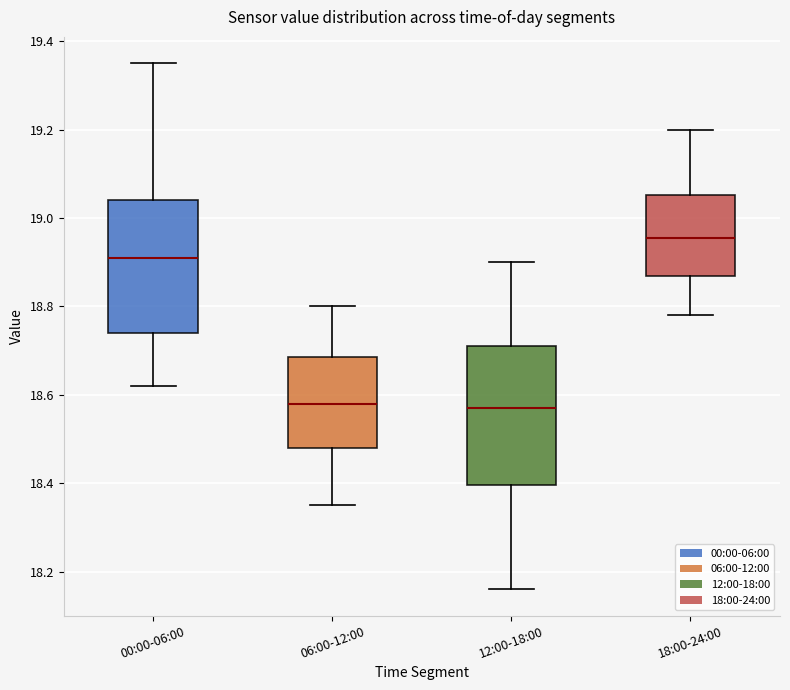

Reading left to right, transcribe this box plot: for each box, give where its median line is, the range the box spans, and where its two whiskers end, as read against the y-axis. The values are not printed on the chart, so give them approximately, as read against the axis.

00:00-06:00: median 18.92, box 18.74 to 19.04, whiskers 18.62 to 19.36
06:00-12:00: median 18.58, box 18.48 to 18.68, whiskers 18.36 to 18.80
12:00-18:00: median 18.58, box 18.40 to 18.72, whiskers 18.16 to 18.90
18:00-24:00: median 18.96, box 18.86 to 19.06, whiskers 18.78 to 19.20